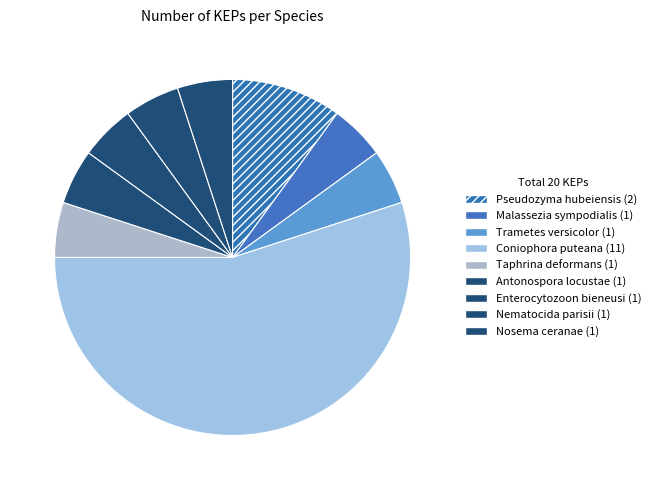

How many segments does this pie chart have?

9